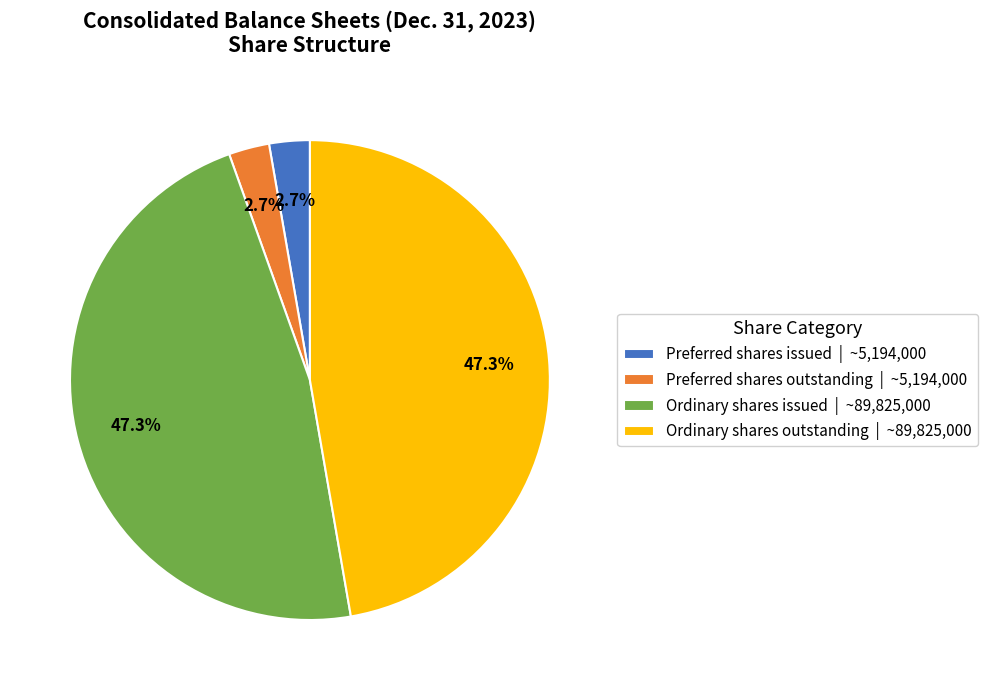

Does any single category account for the majority?

No